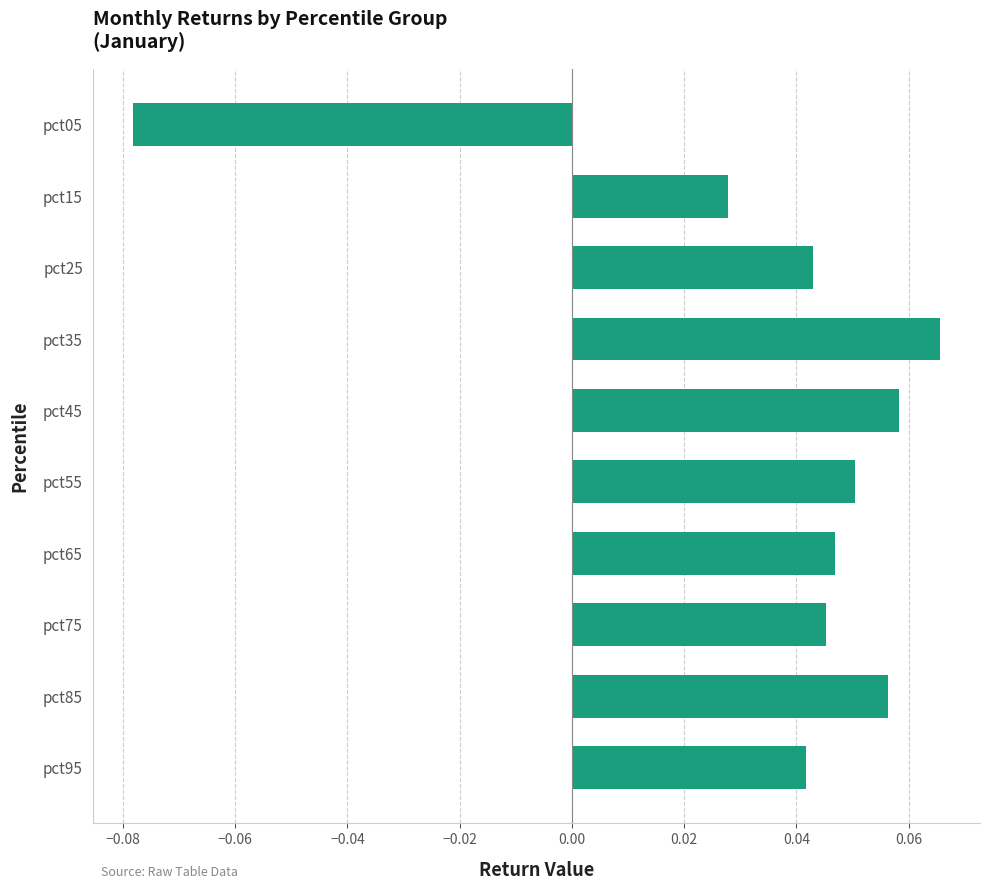

At which category does the chart reach its minimum across all series?

pct05